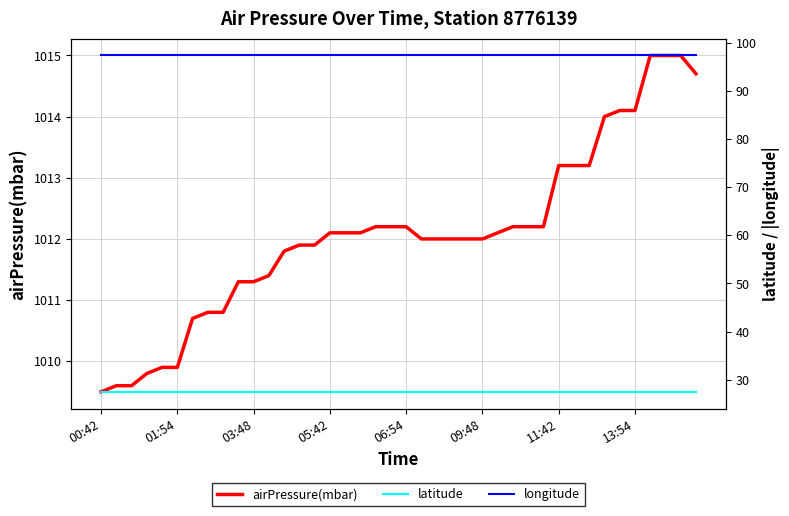

At which label does airPressure(mbar) first exceed 1012?

05:42